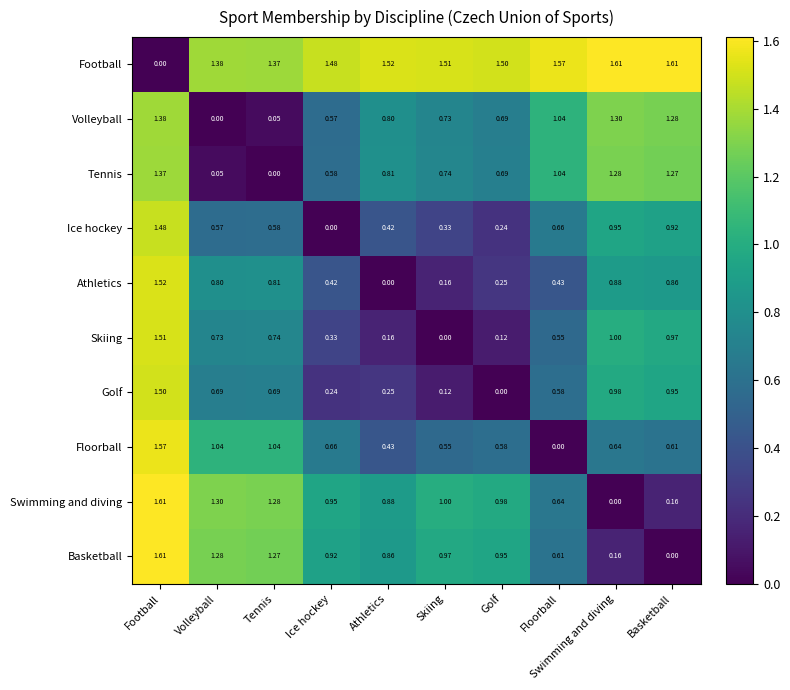

Is the value of Football at Tennis greater than the value of Skiing at Ice hockey?

Yes